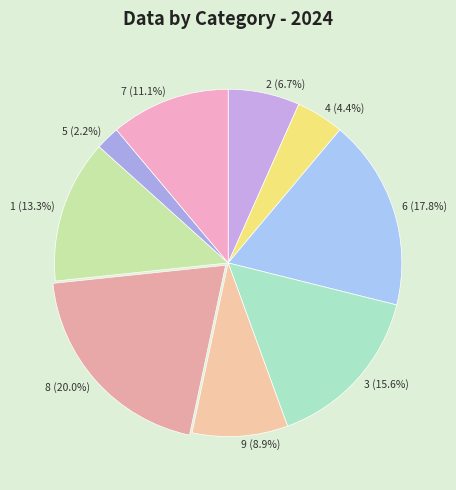

To the nearest percent, what is the difference between the largest and smallest slice percentages?

18%